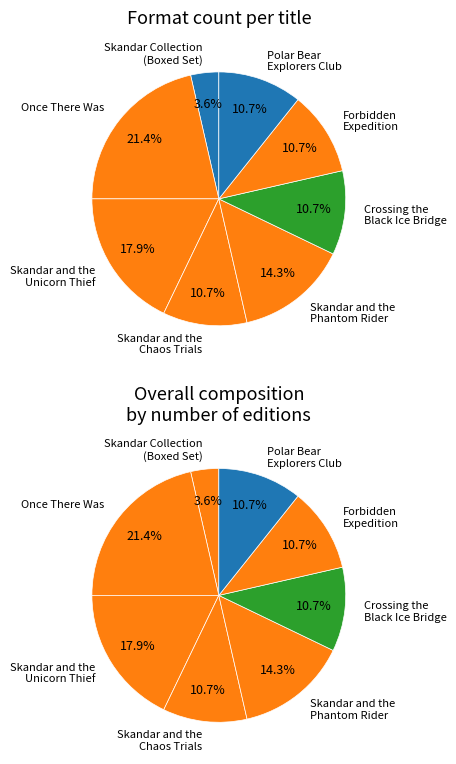

True or false: Crossing the Black Ice Bridge accounts for 14% of the total.

False